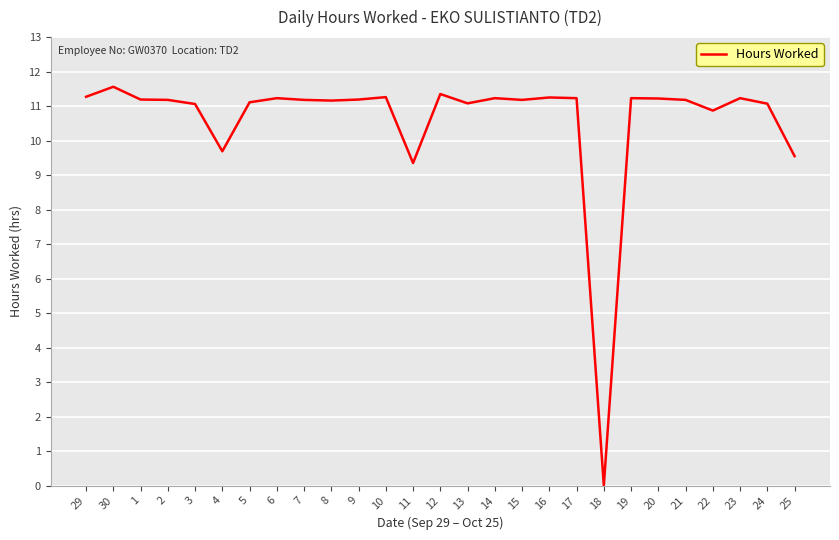

True or false: there are more than 0 points higher than both neighbors.

True